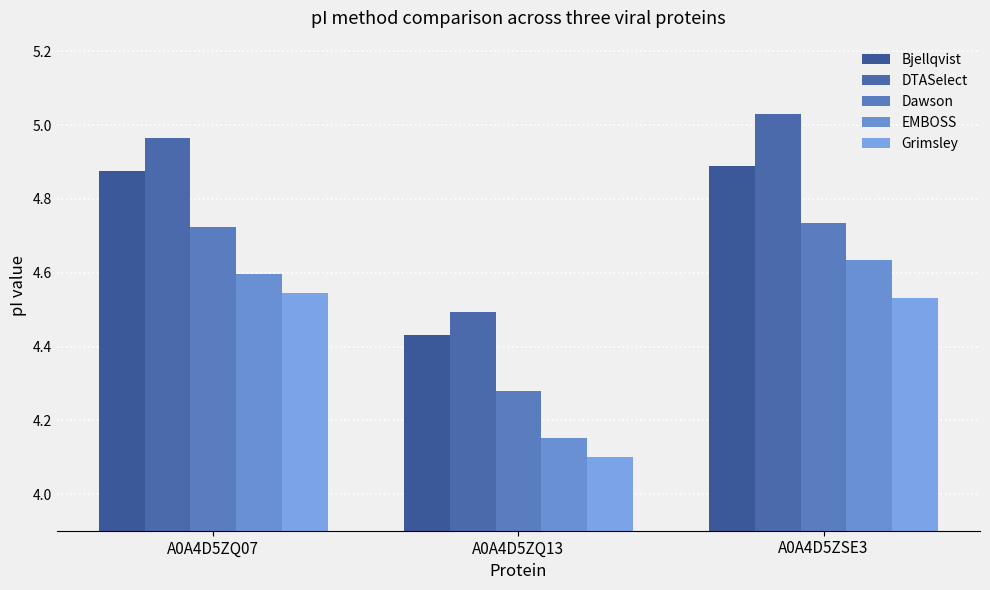

At how many categories does at least one series exceed 4?

3